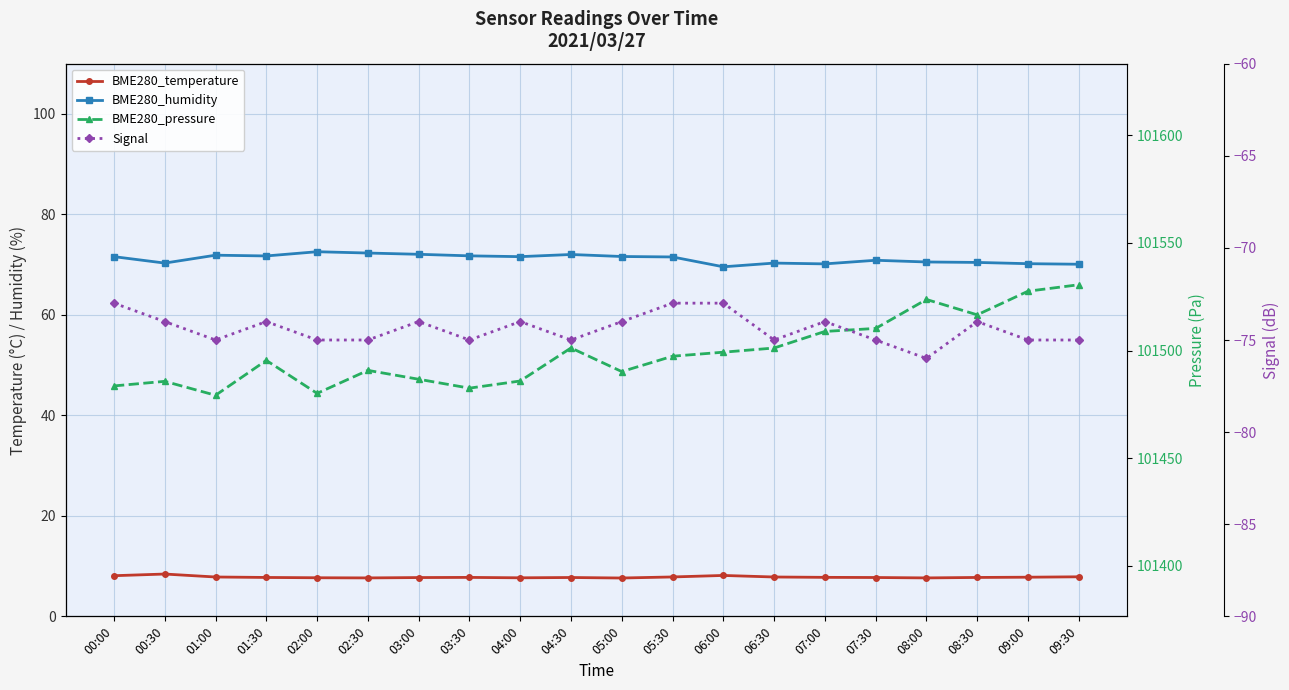

The BME280_humidity series shows 69.6 at 06:00. True or false?

True